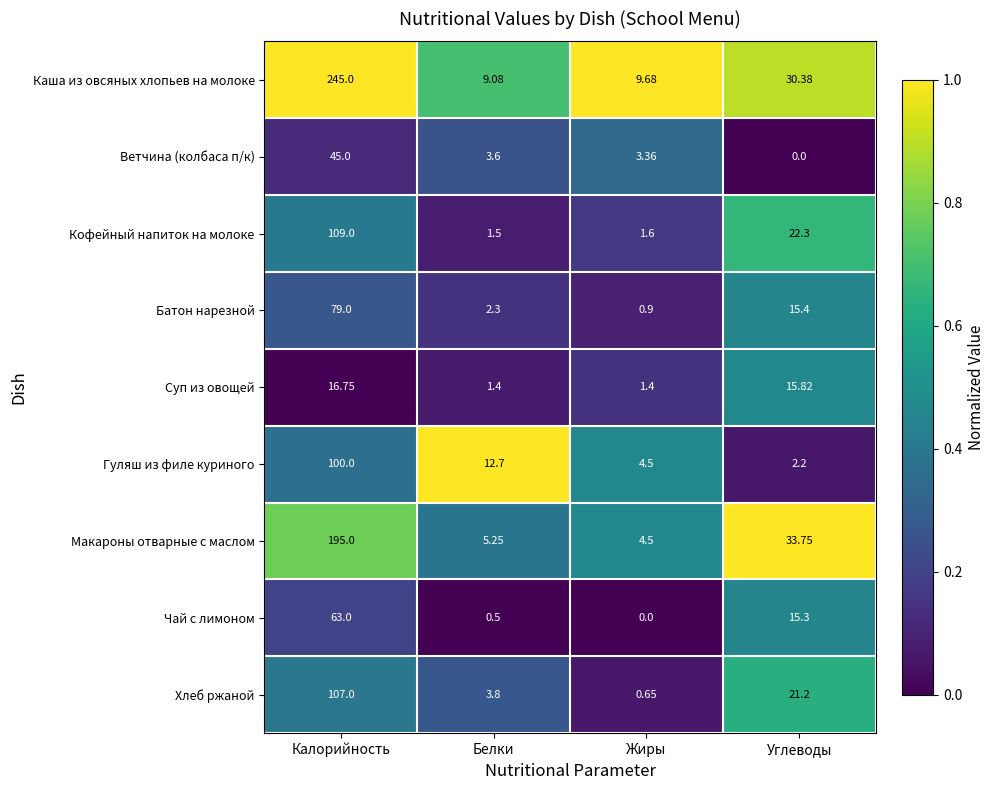

Rank the categories by Каша из овсяных хлопьев на молоке value from lowest to highest.

Белки, Жиры, Углеводы, Калорийность